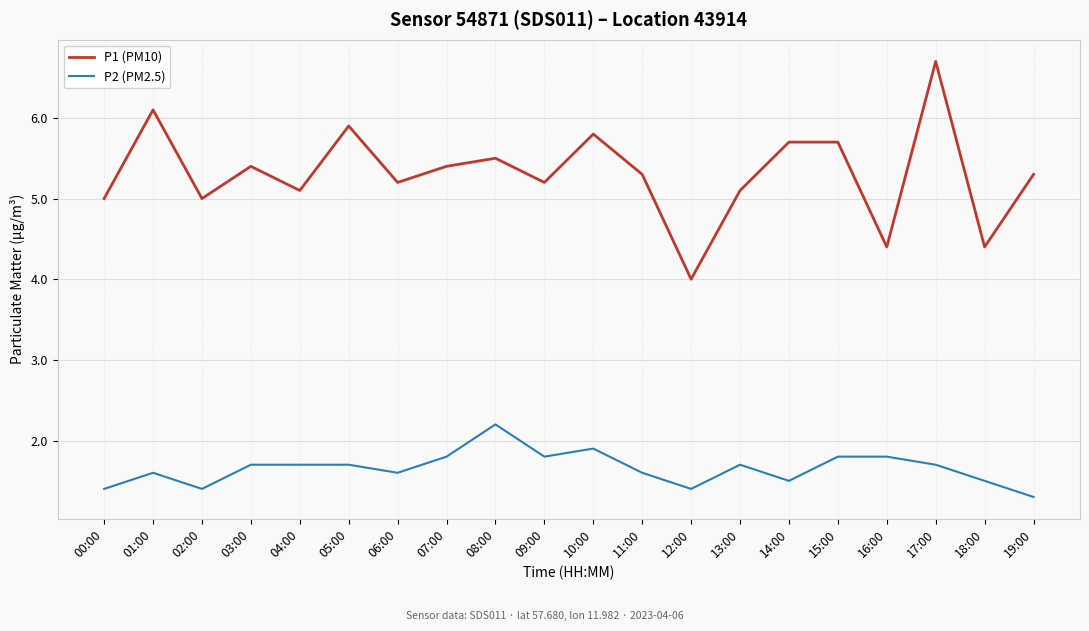

List the series in order of their overall mean, lowest first.

P2 (PM2.5), P1 (PM10)